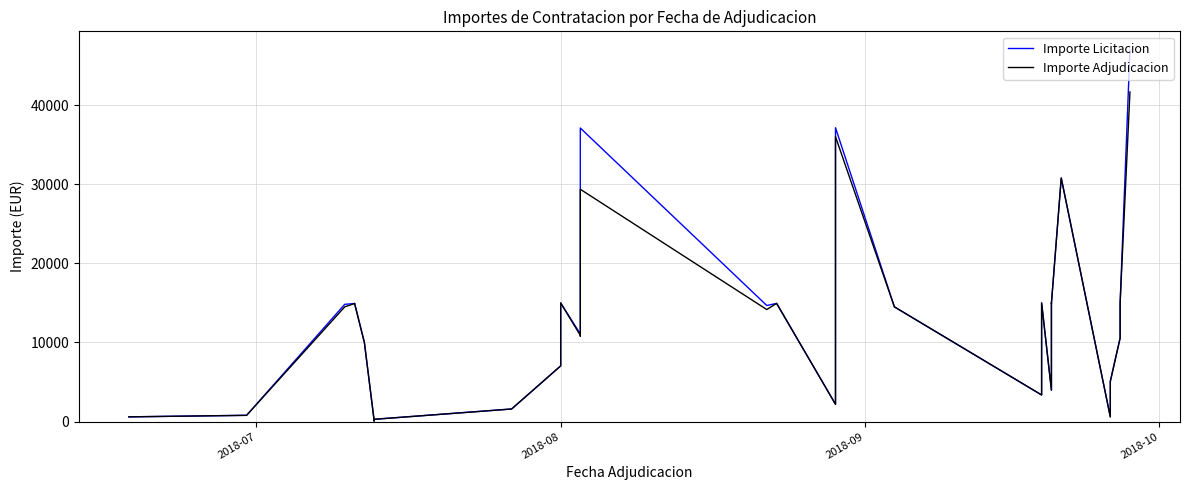

Is the value of Importe Licitacion at 23 greater than the value of Importe Adjudicacion at 38?

No